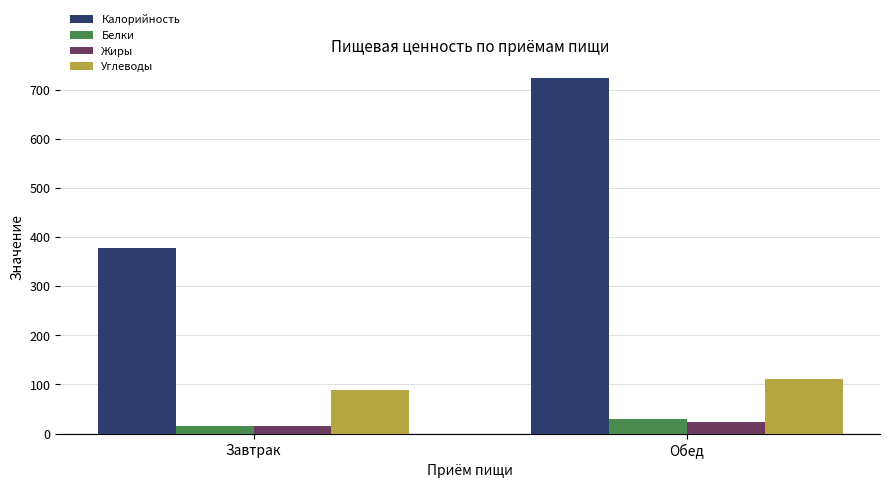

What is the total value across all series at Завтрак?

497.4